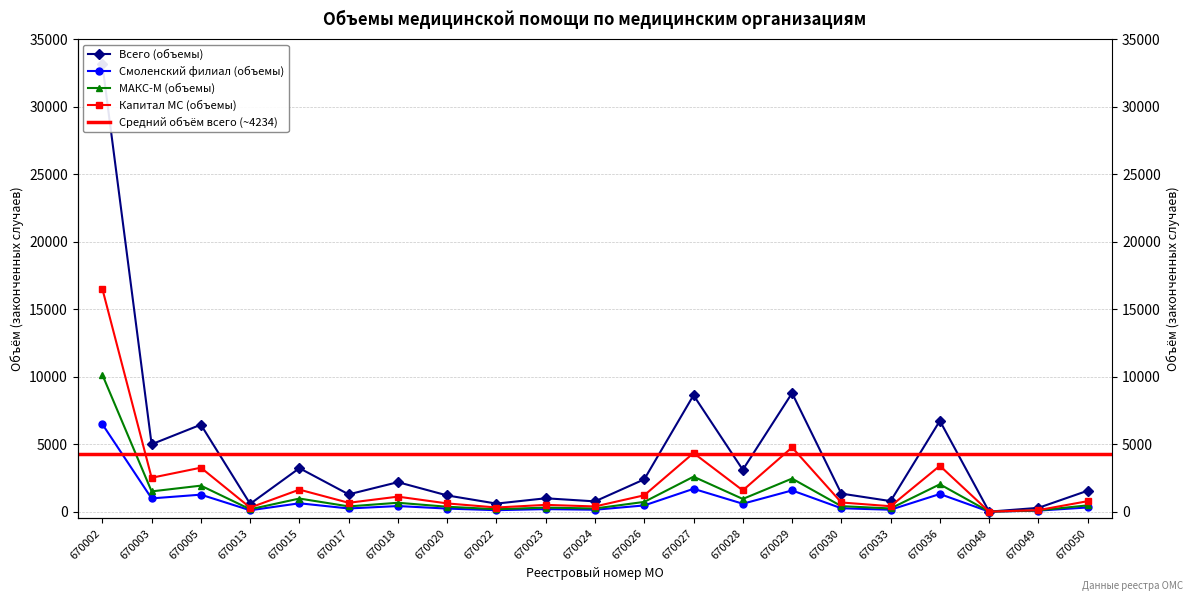

How many series are shown in this chart?

4